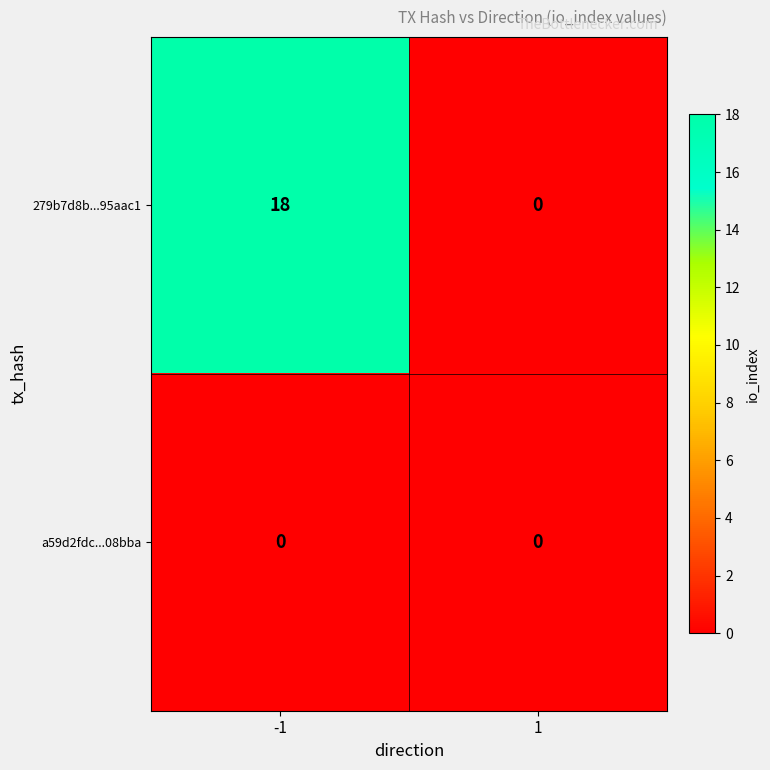

What is the difference between the 279b7d8b...95aac1 values at 1 and -1?

18